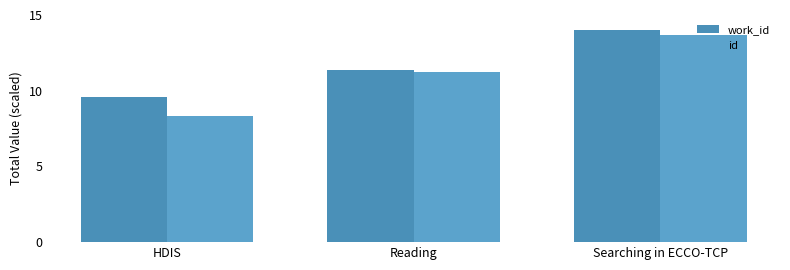

Which category has the lowest value in the id series?

HDIS